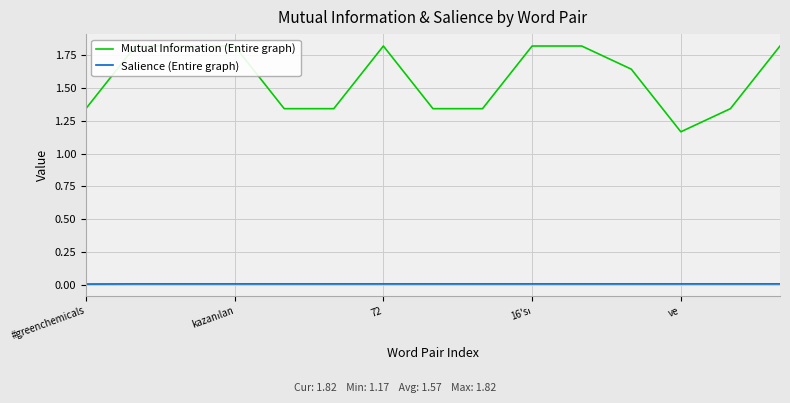

Rank the series by their average value, from lowest to highest.

Salience (Entire graph), Mutual Information (Entire graph)